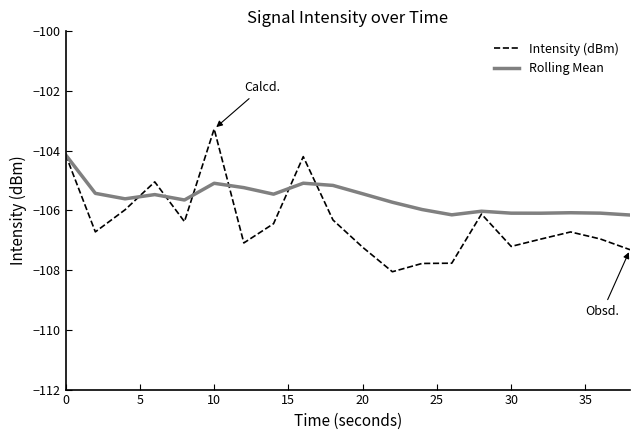

Which series has the largest total across all categories?

Rolling Mean